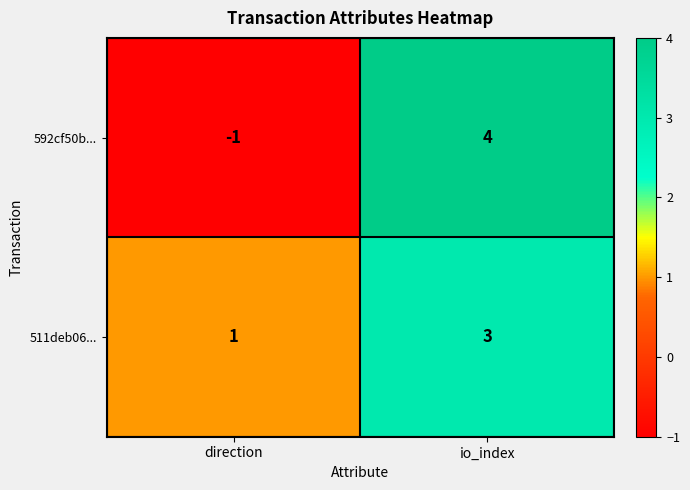

Rank the series by their maximum value, from lowest to highest.

511deb06..., 592cf50b...